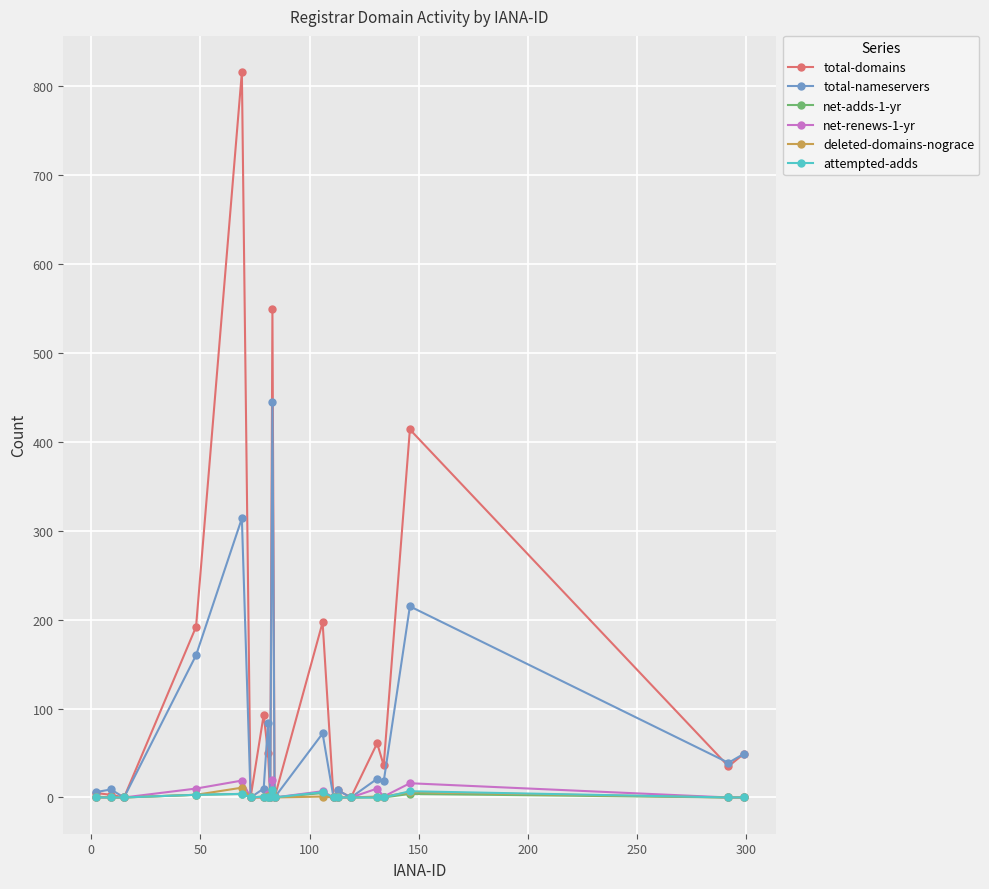

How many distinct data groups are displayed?

6